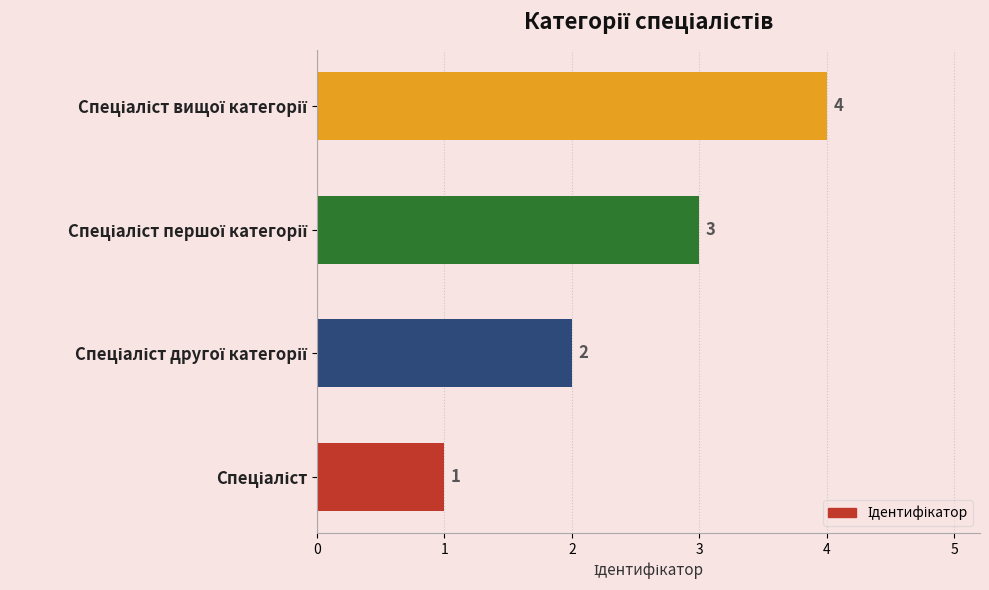

What is the difference between the maximum and minimum values?

3